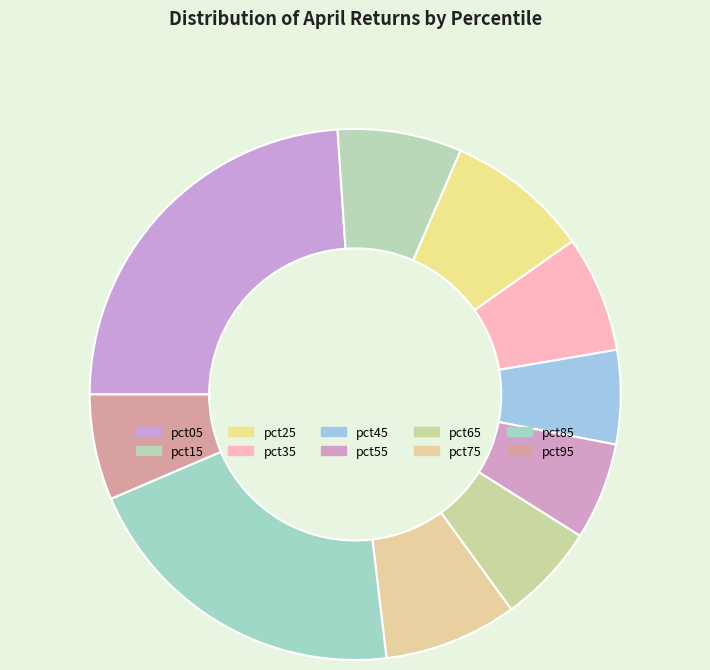

Which slice is the largest?

pct05